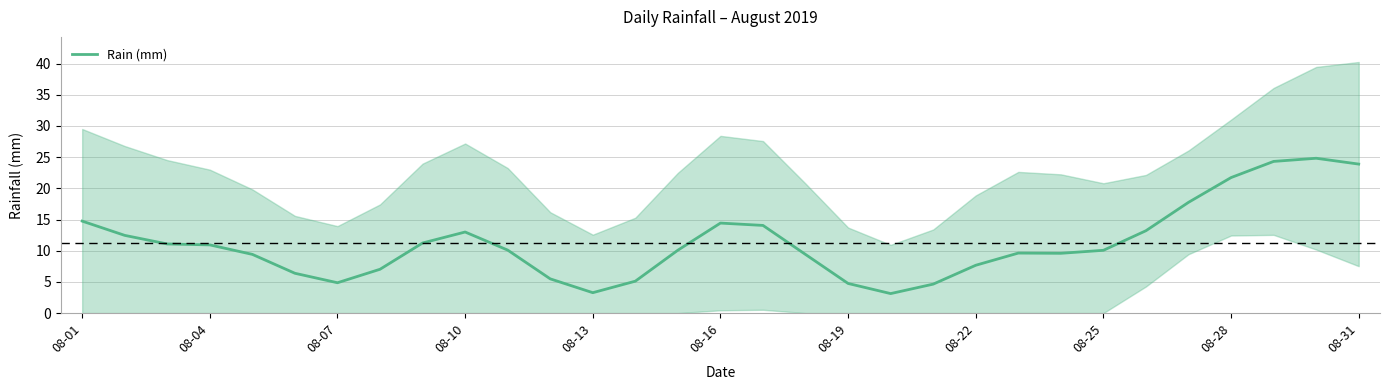

True or false: the data has more than 0 interior local peaks.

True